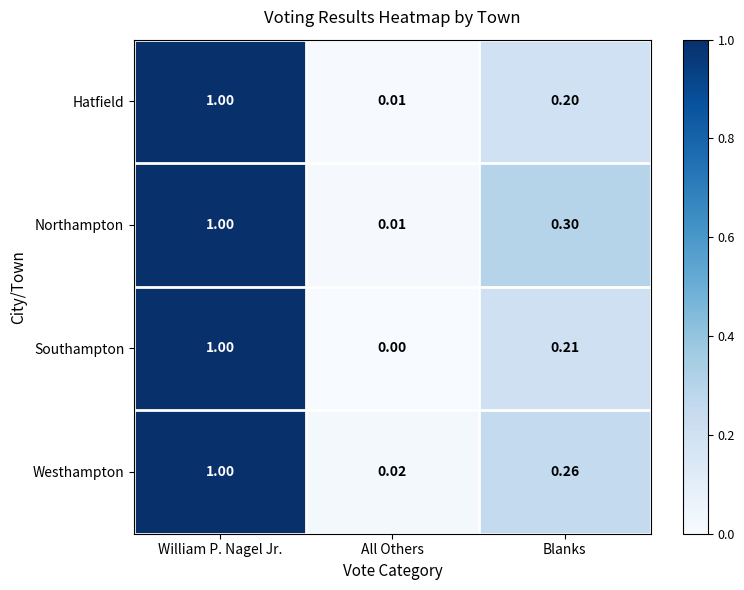

At Blanks, list the series in order from smallest to largest.

Hatfield, Southampton, Westhampton, Northampton